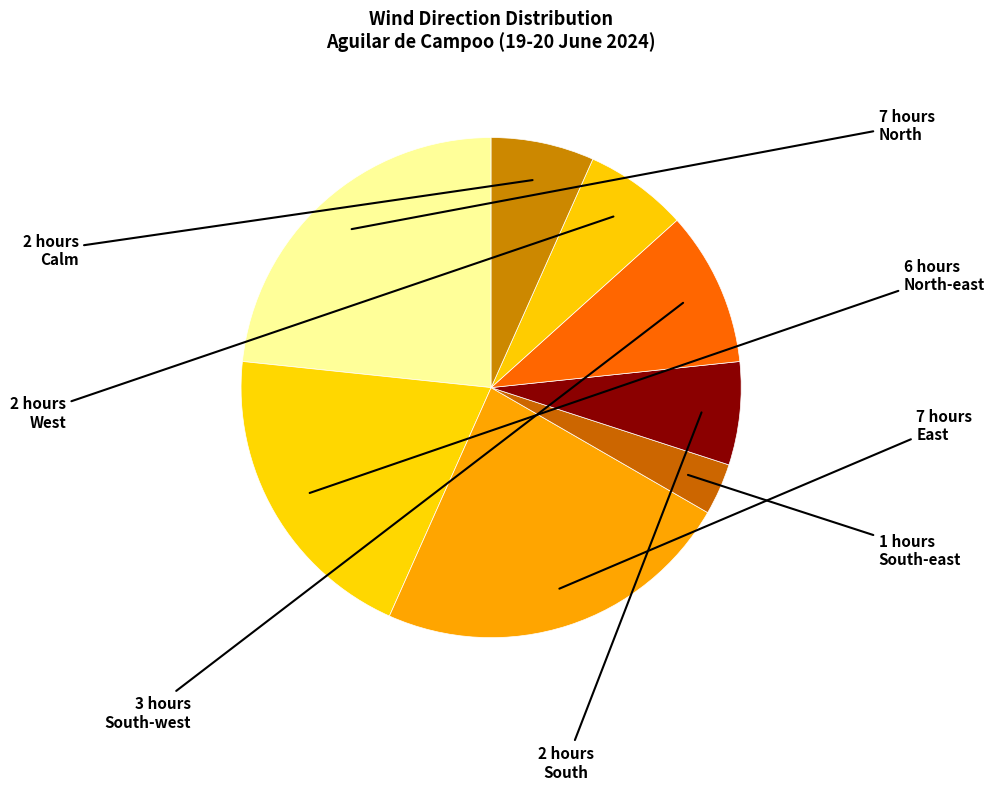

The South-east slice represents 3% of the pie. True or false?

True